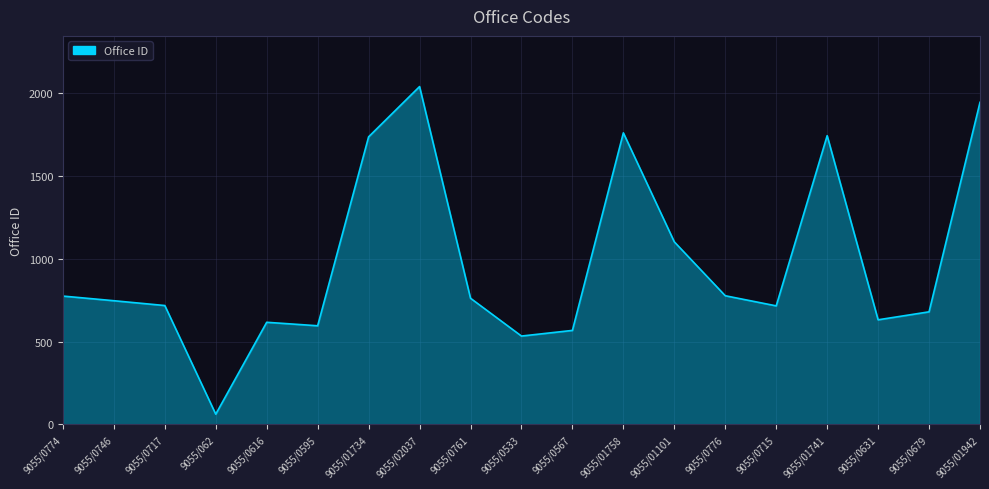

True or false: the data shows 616 at 9055/0616.

True